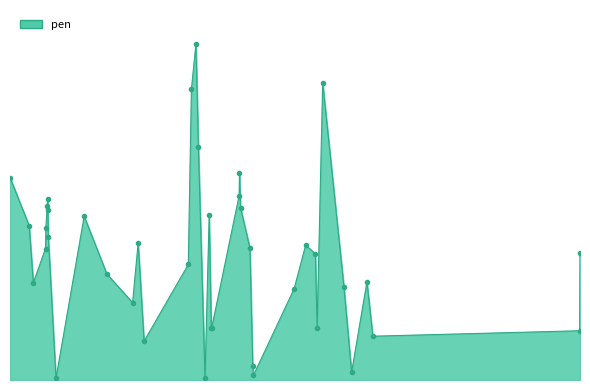

List the labels in order of value, smallest first.

614, 186, 753, 1035, 751, 439, 1096, 1690, 632, 633, 936, 406, 870, 1013, 121, 1079, 332, 566, 931, 1691, 156, 743, 903, 422, 164, 157, 109, 267, 626, 163, 716, 161, 162, 712, 54, 713, 595, 575, 952, 588